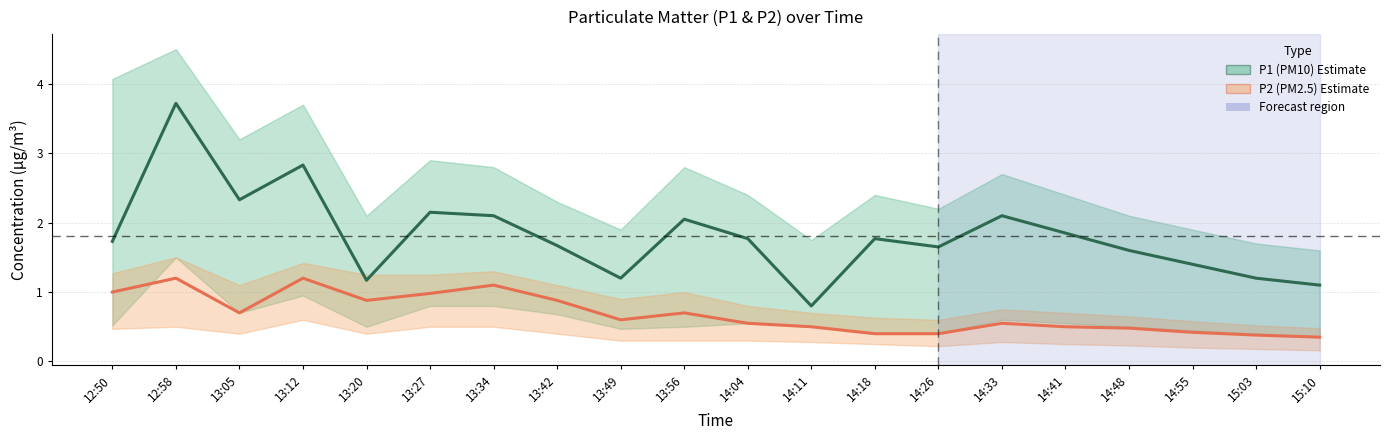

Rank the series at 14:18 from highest to lowest value.

P1 (PM10), P2 (PM2.5)